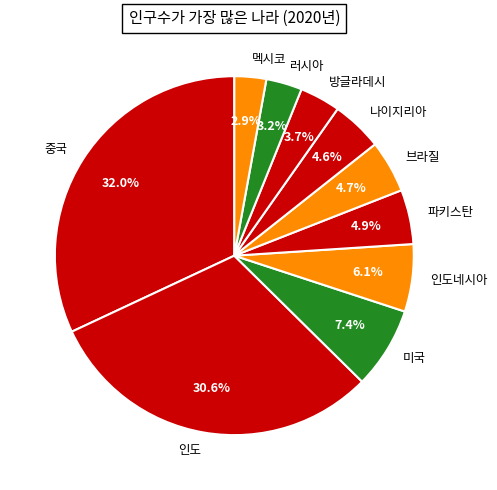

True or false: 파키스탄 accounts for 12% of the total.

False